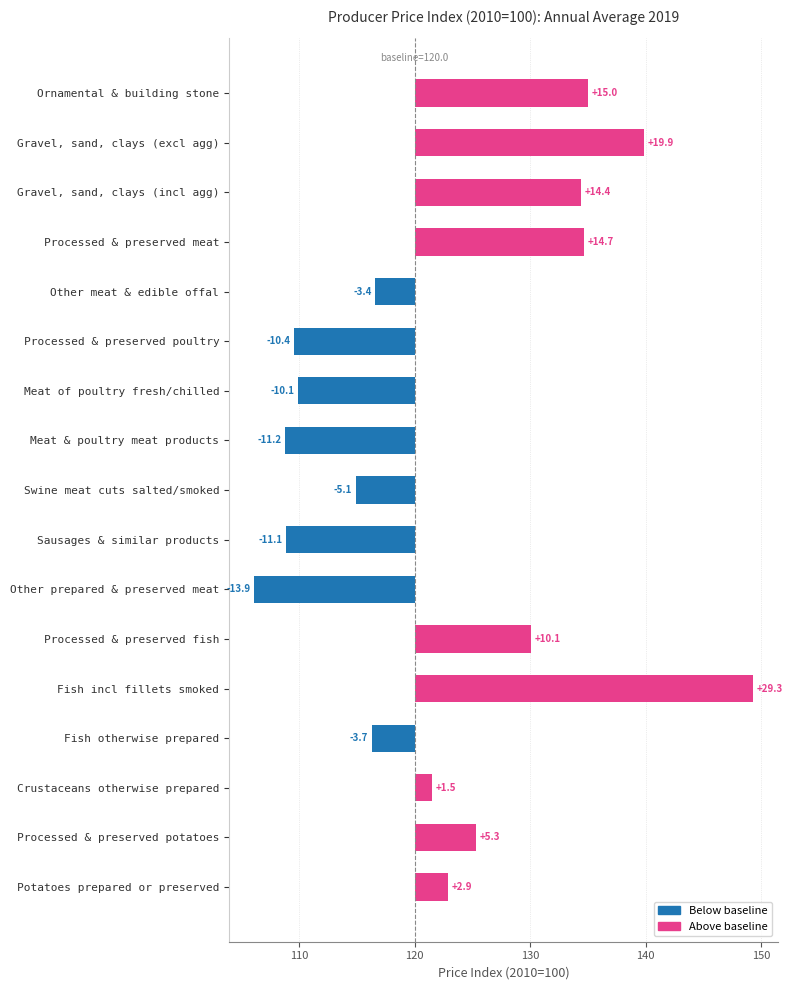

How many positive values are there?

9